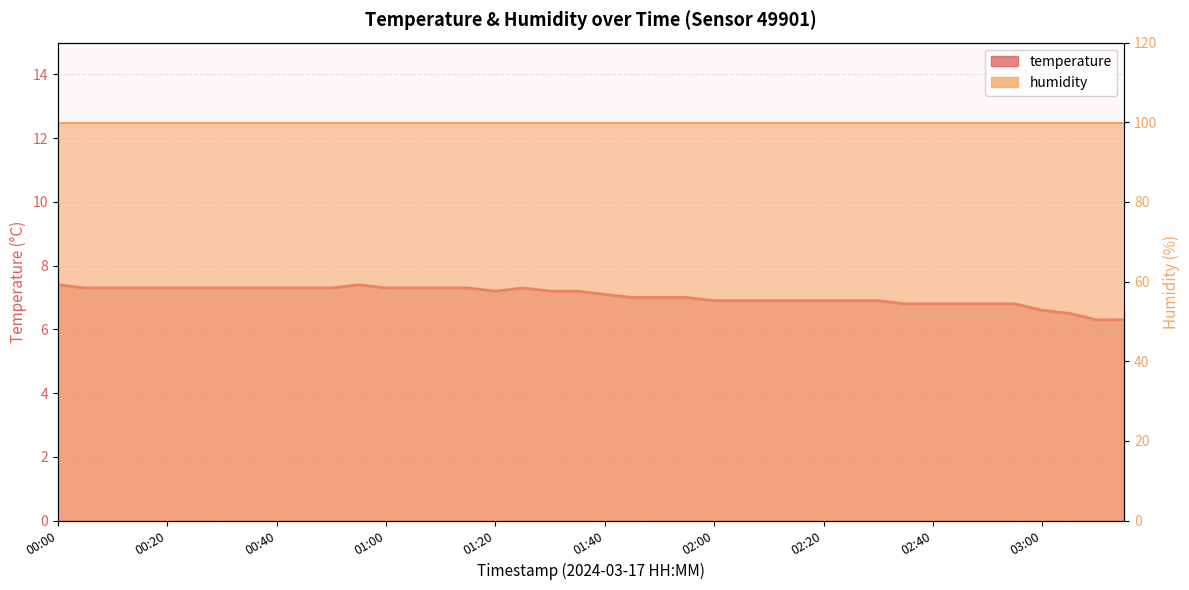

What position from the right is 00:35?

33